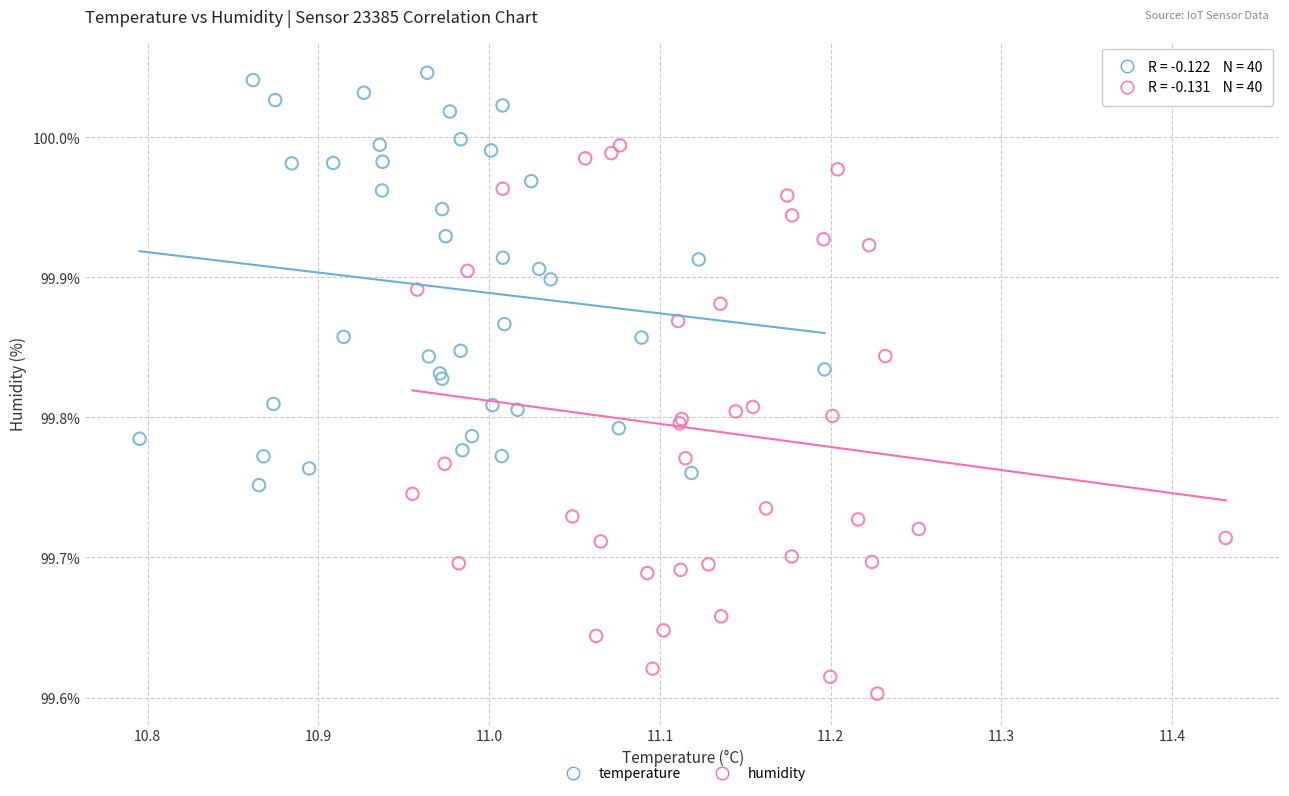

What are all the series names shown in the legend?

temperature, humidity